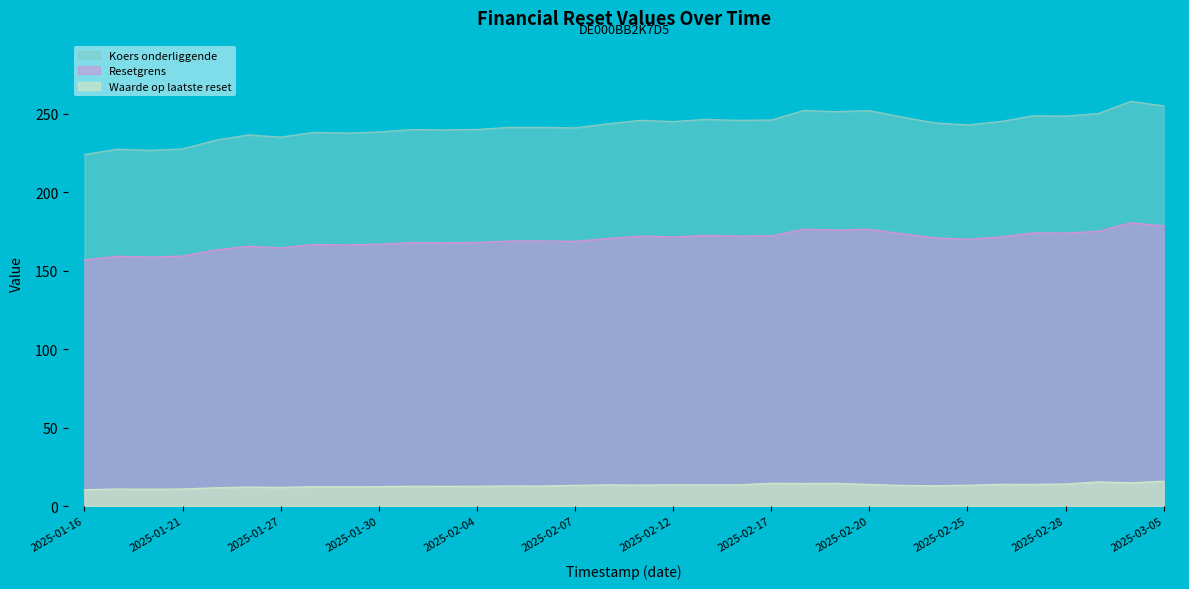

How many values in the Koers onderliggende series are below 243?

17